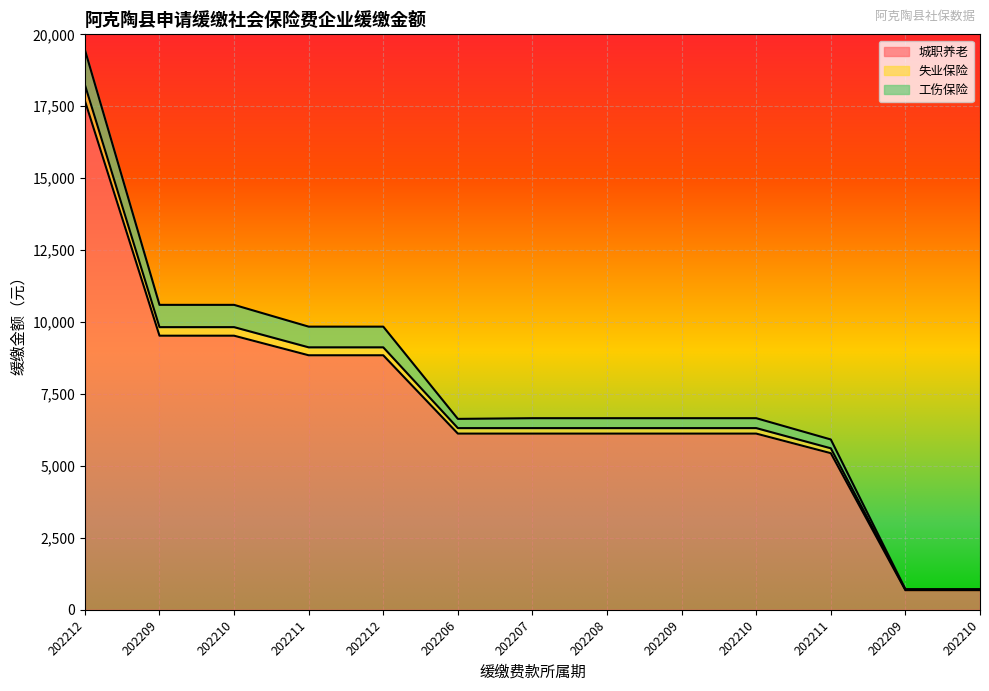

How many data points in 城职养老 are above 6124?

10